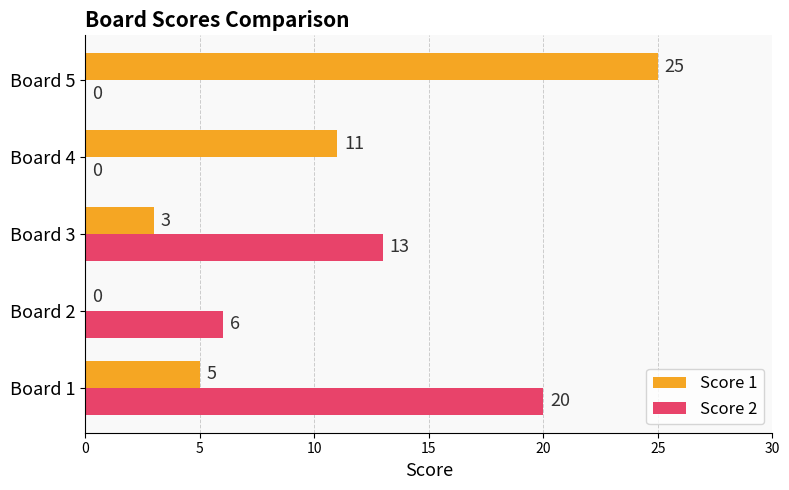

Where is Score 2 nearest to the value 10?

Board 3